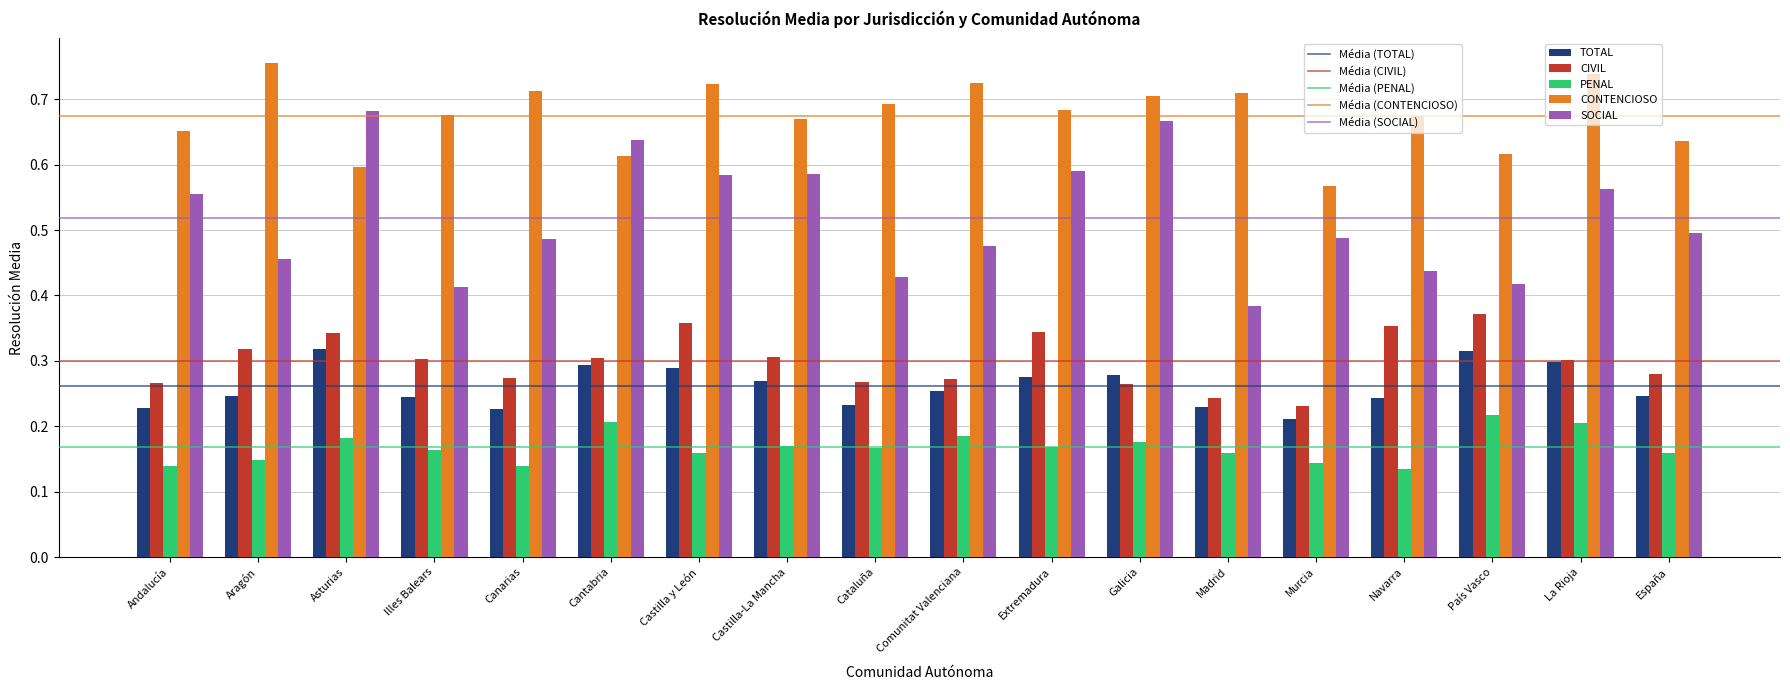

Which series has the largest range (max minus min)?

SOCIAL